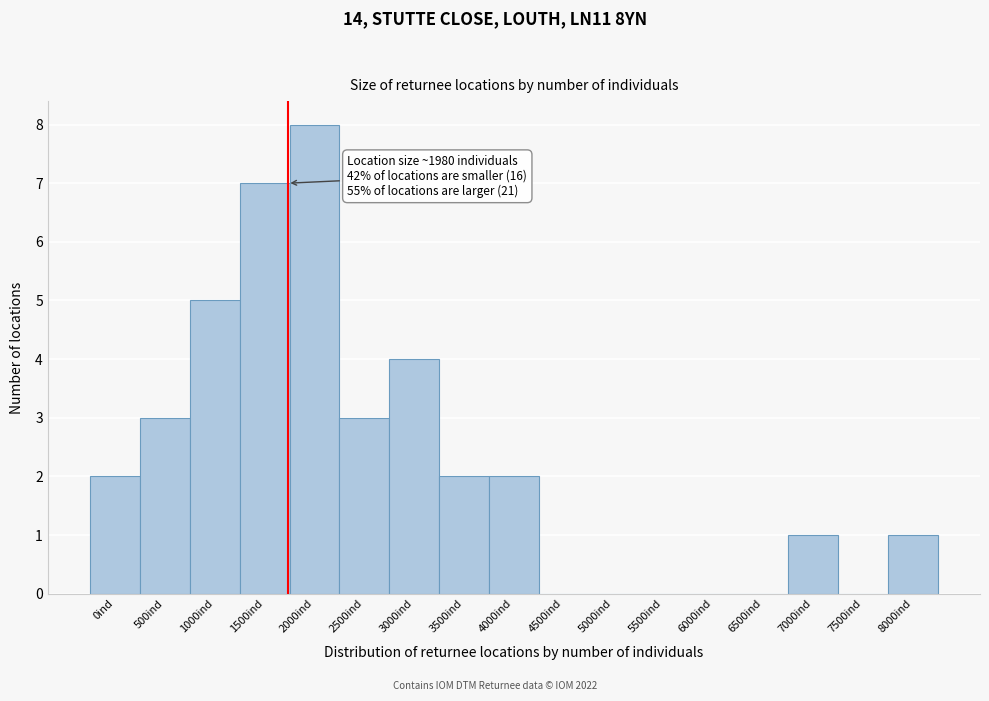

Reading left to right, transcribe all the data shown in this chart.

0ind=2	500ind=3	1000ind=5	1500ind=7	2000ind=8	2500ind=3	3000ind=4	3500ind=2	4000ind=2	4500ind=0	5000ind=0	5500ind=0	6000ind=0	6500ind=0	7000ind=1	7500ind=0	8000ind=1